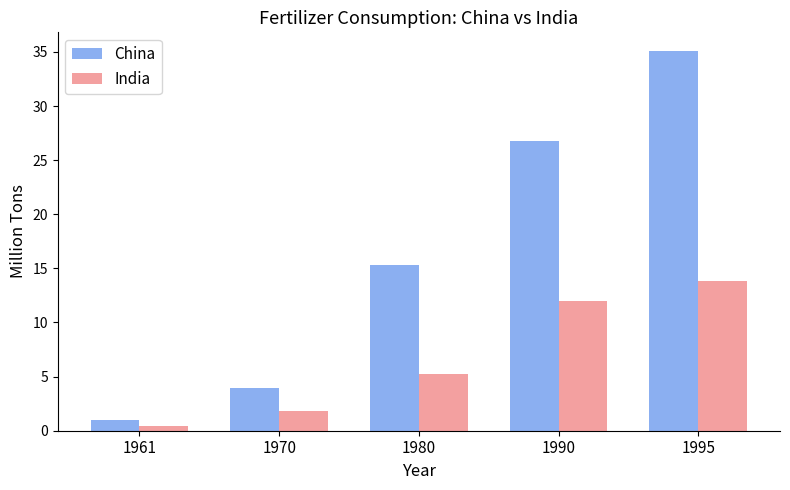

The India series shows 5.2 at 1980. True or false?

True